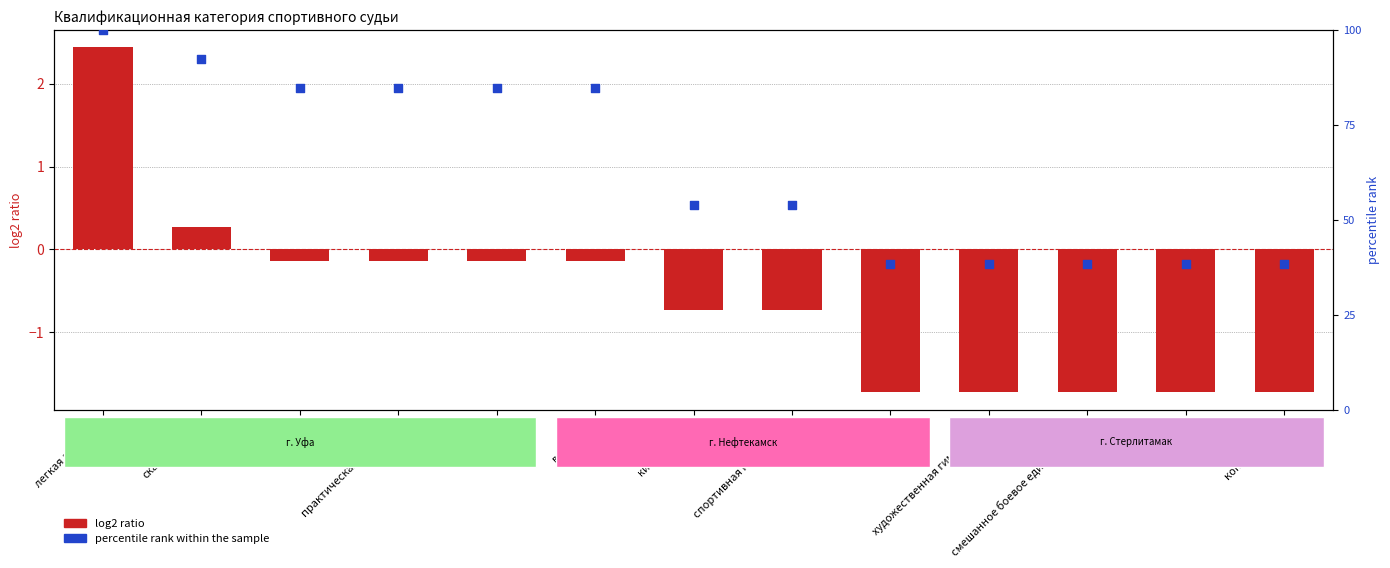

Which series reaches the maximum Y coordinate?

percentile rank within the sample